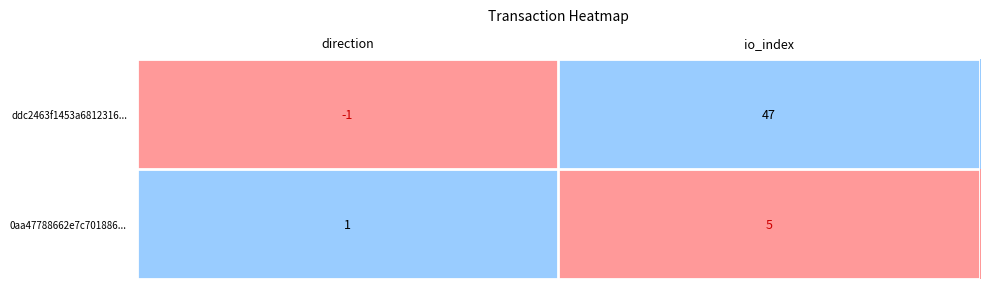

Reading left to right, transcribe all the data shown in this chart.

ddc2463f1453a6812316...: direction=-1	io_index=47
0aa47788662e7c701886...: direction=1	io_index=5